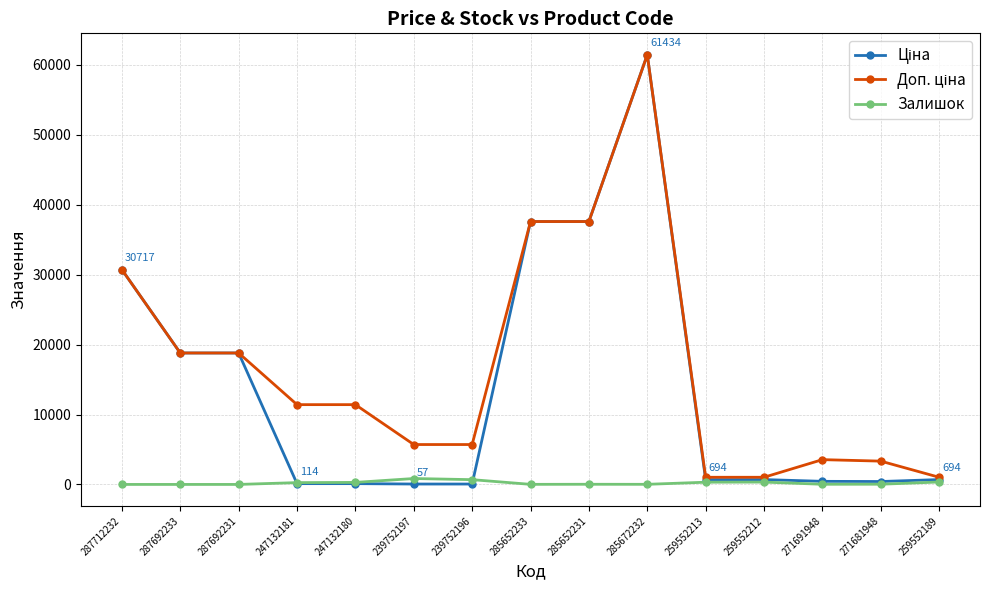

At which category is the sum across all series the highest?

285672232